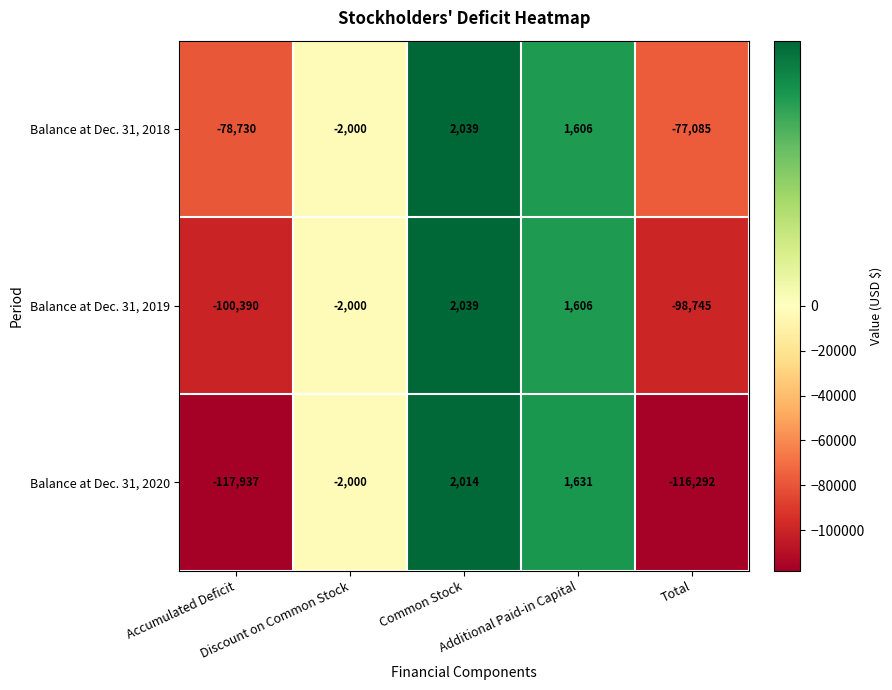

What is the minimum value for Balance at Dec. 31, 2018?

-78730